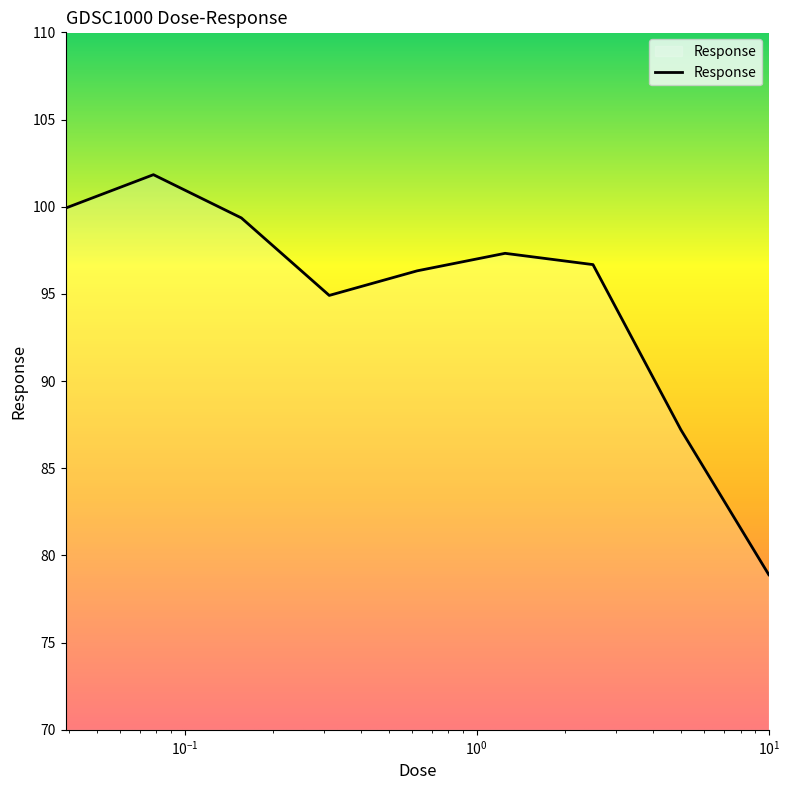

What is the greatest value displayed?

101.8